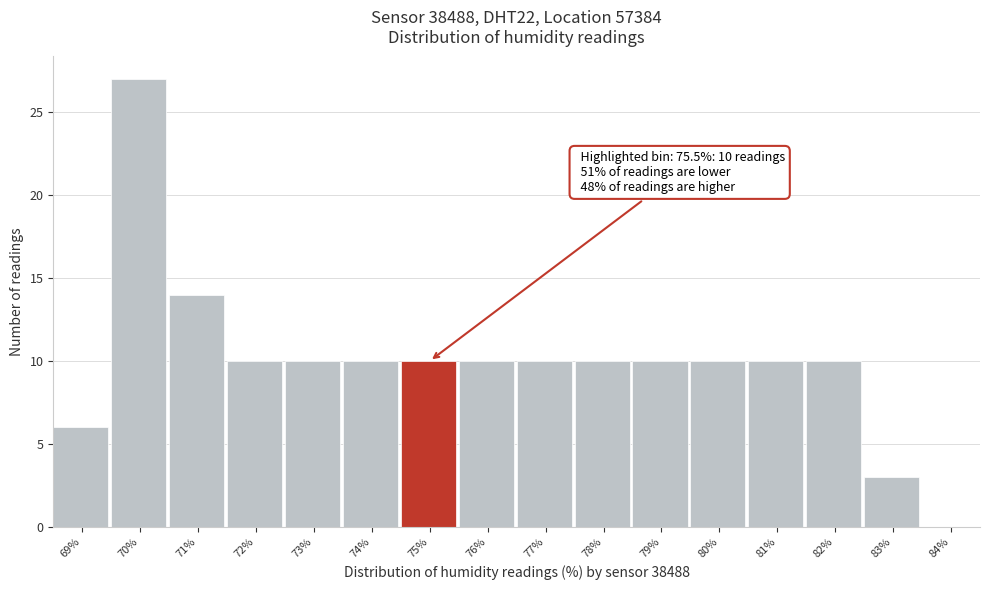

Reading right to left, what are all the values shown in this chart?

84%=0	83%=3	82%=10	81%=10	80%=10	79%=10	78%=10	77%=10	76%=10	75%=10	74%=10	73%=10	72%=10	71%=14	70%=27	69%=6